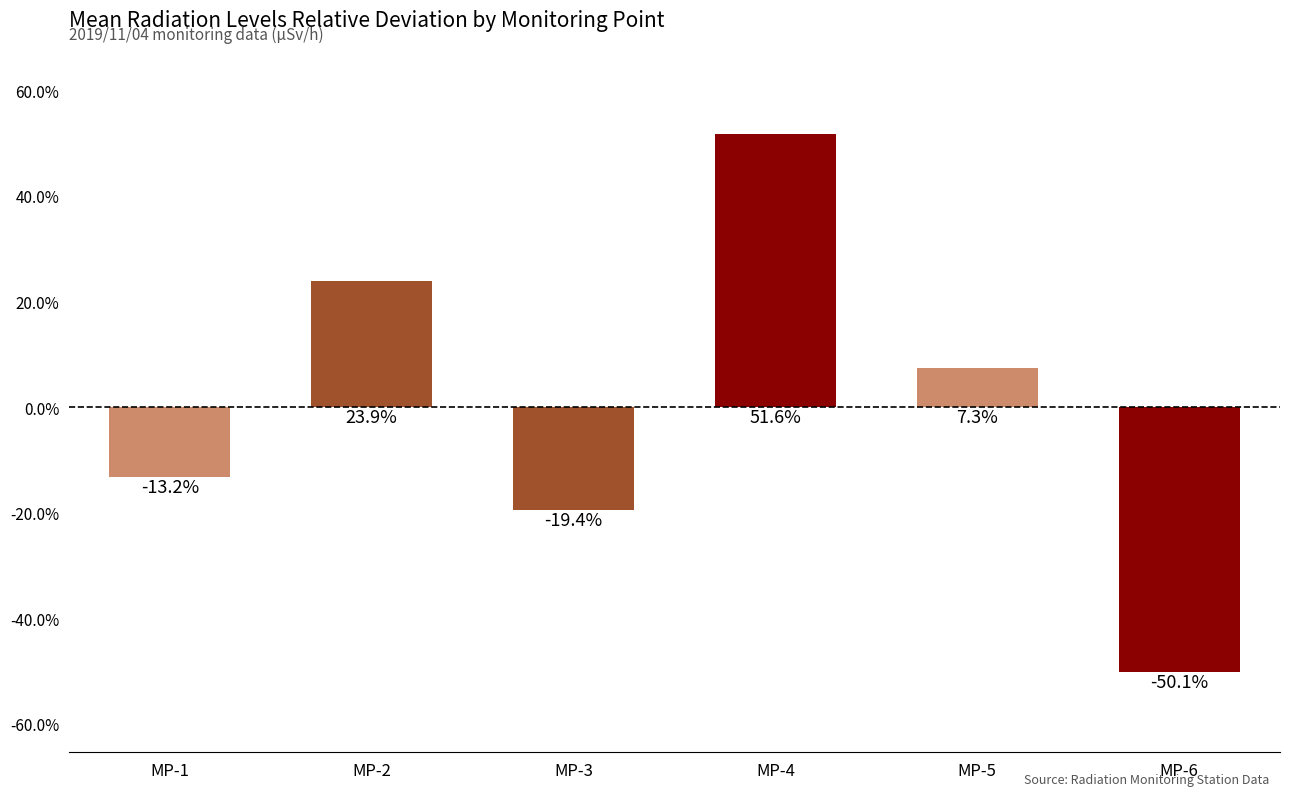

List the labels in order of value, smallest first.

MP-6, MP-3, MP-1, MP-5, MP-2, MP-4